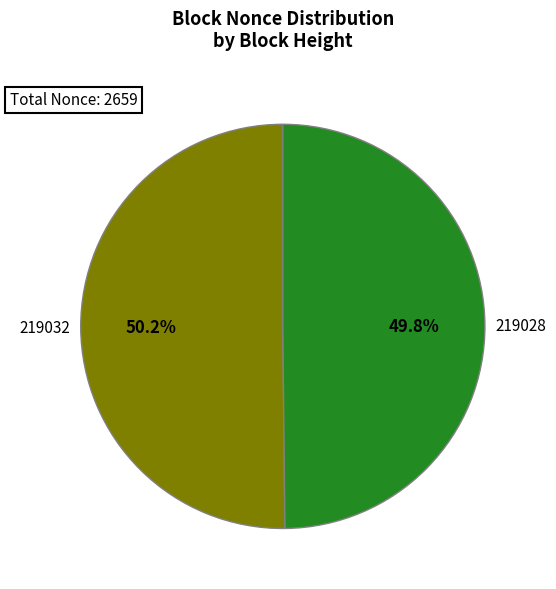

Is there a majority slice in this chart?

Yes